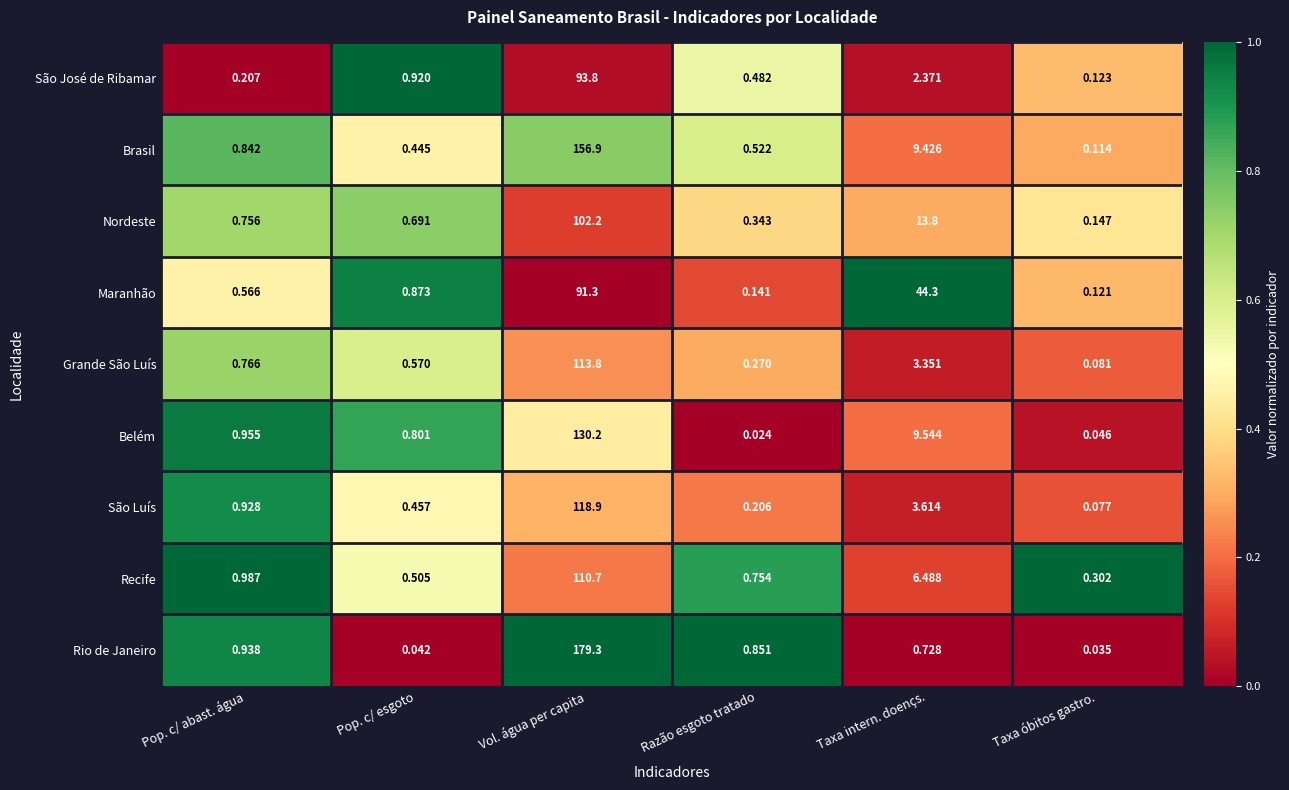

What is the spread (max minus min) of values at Vol. água per capita?

88.0